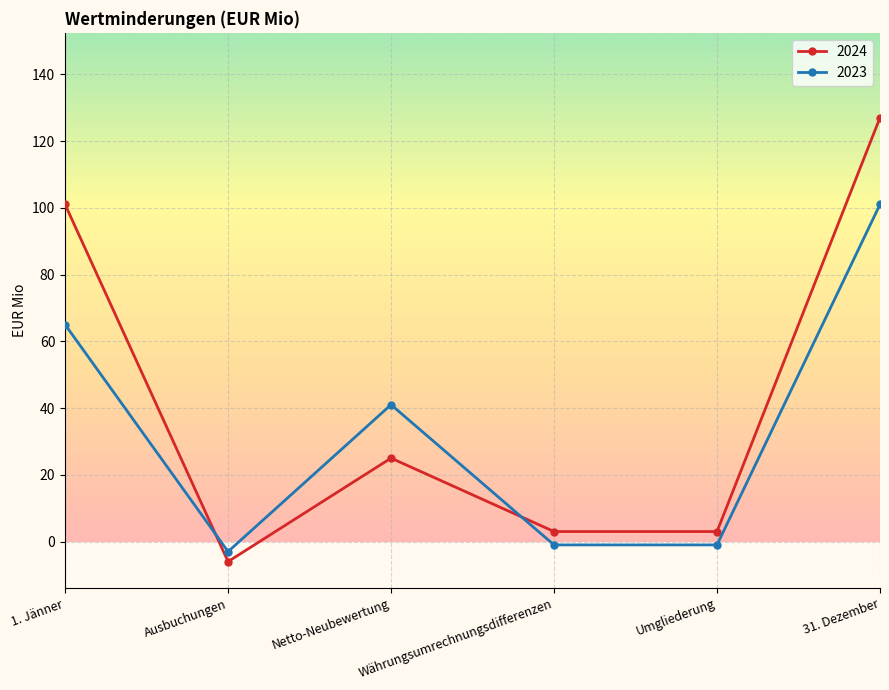

Rank the series by their maximum value, from lowest to highest.

2023, 2024